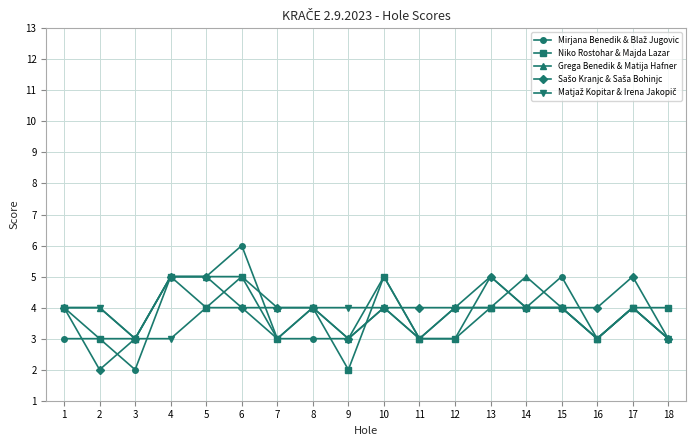

What is the maximum value shown in the chart?

6